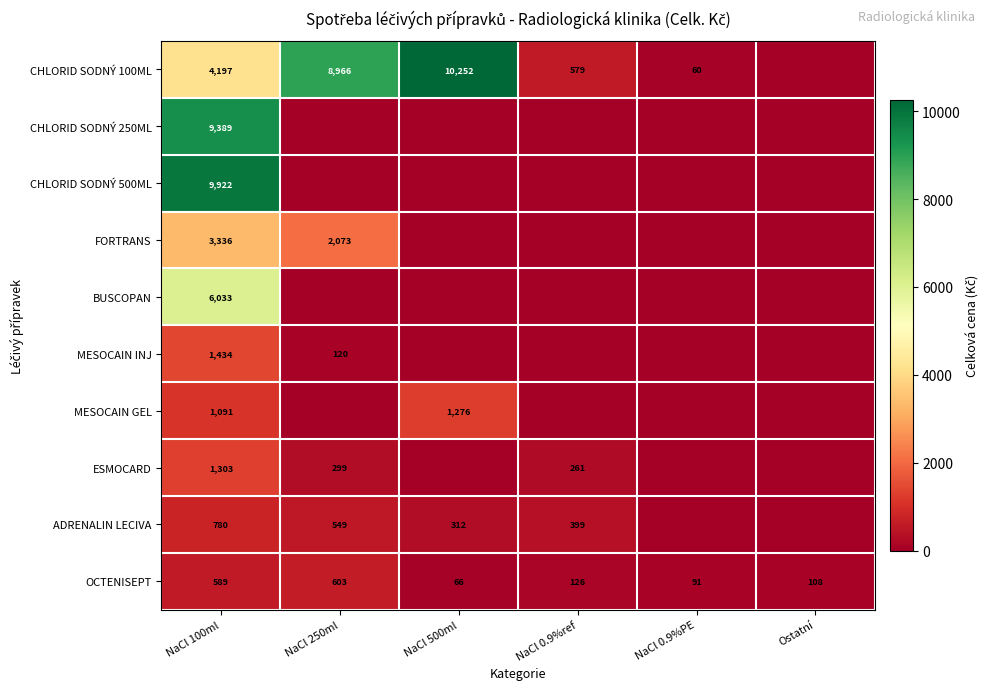

What is the difference between the highest and lowest values at NaCl 100ml?

9333